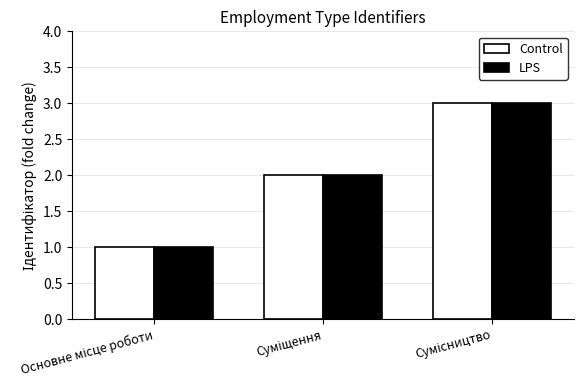

How many categories are shown in the chart?

3